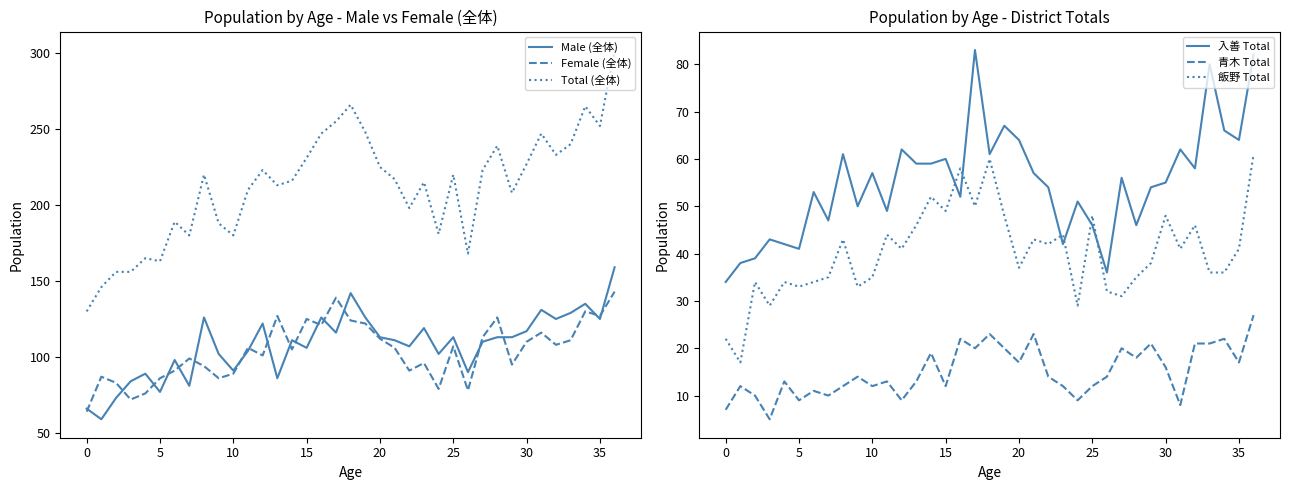

What is the difference between the second highest and minimum values in the Female (全体) series?

75